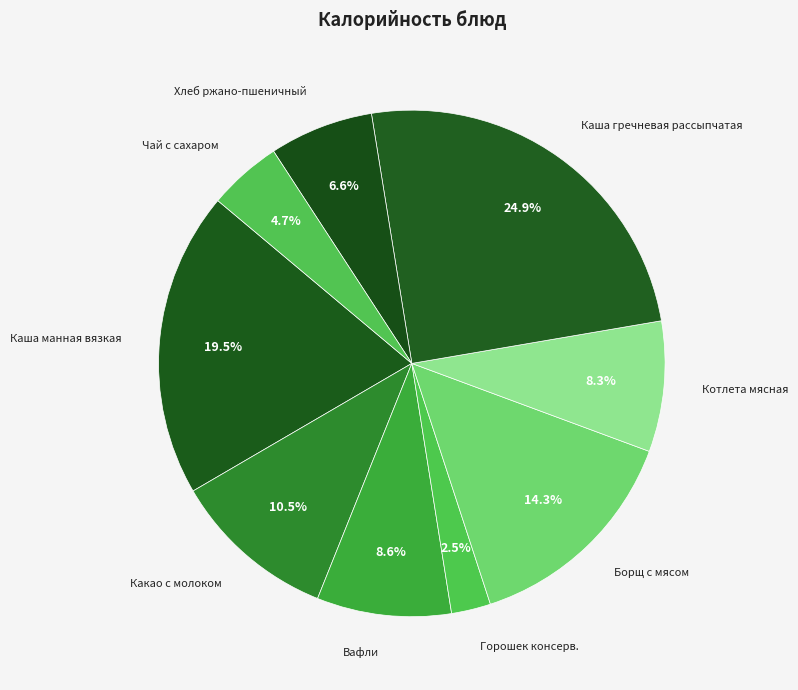

To the nearest percent, what is the average slice percentage?

11%